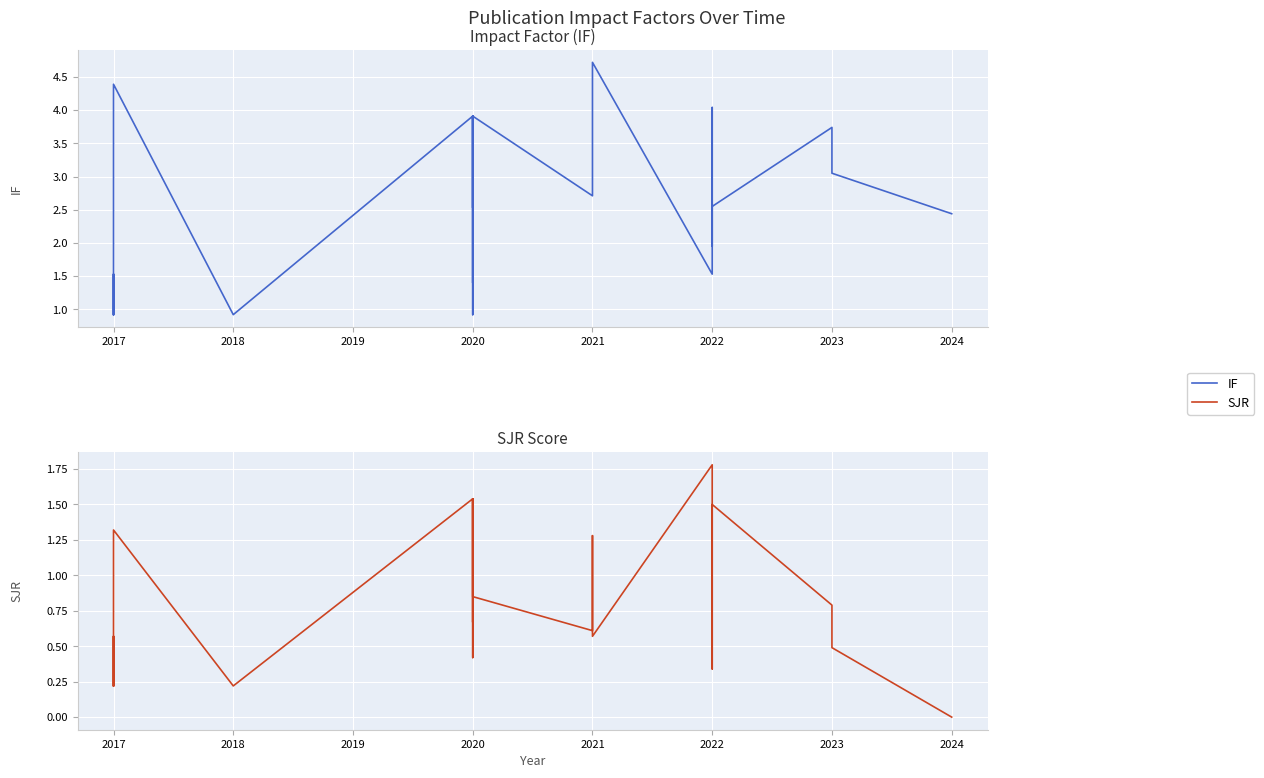

What is the value of the SJR point at the 8th from the left?

1.5